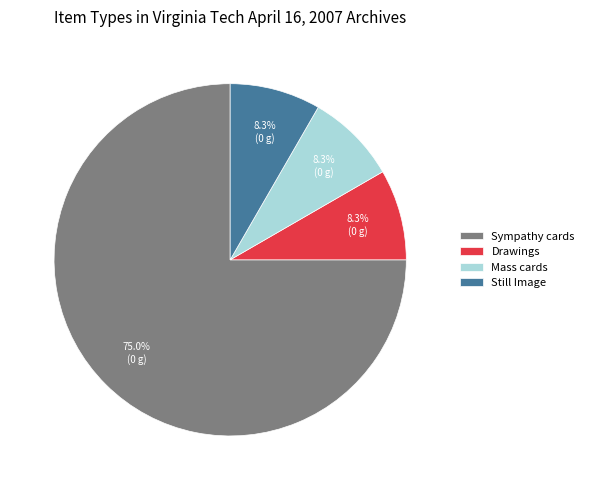

Is it true that Sympathy cards is 63% of the pie?

False